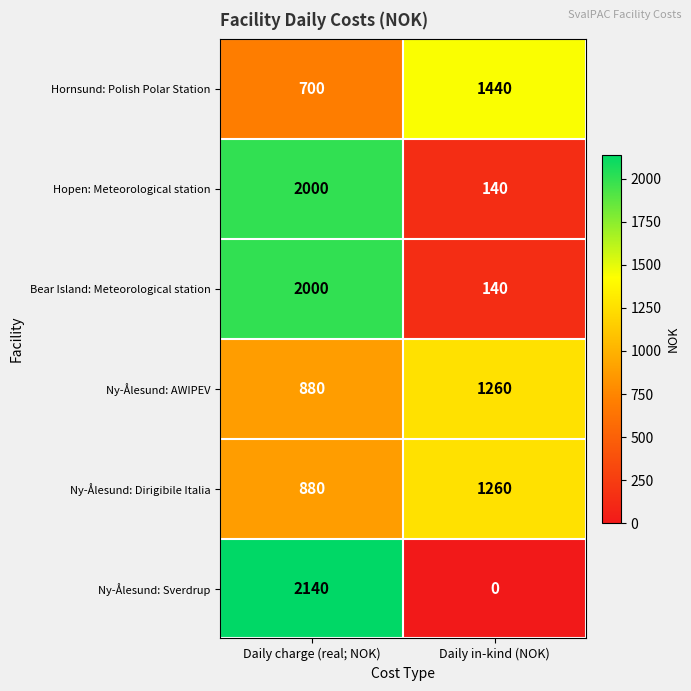

What is the difference between the highest and lowest values at Daily charge (real; NOK)?

1440